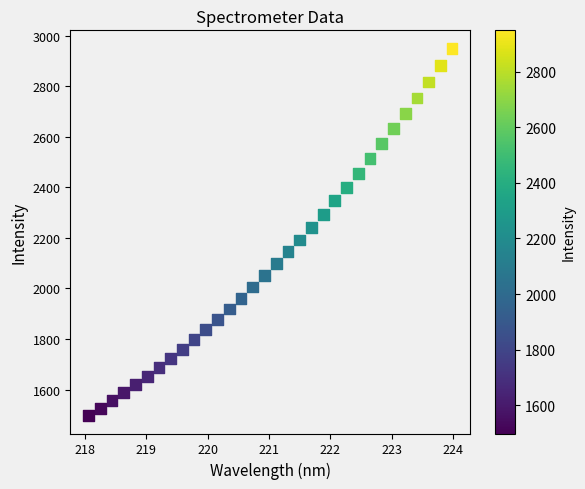

What is the range of X values (max minus min)?

5.9